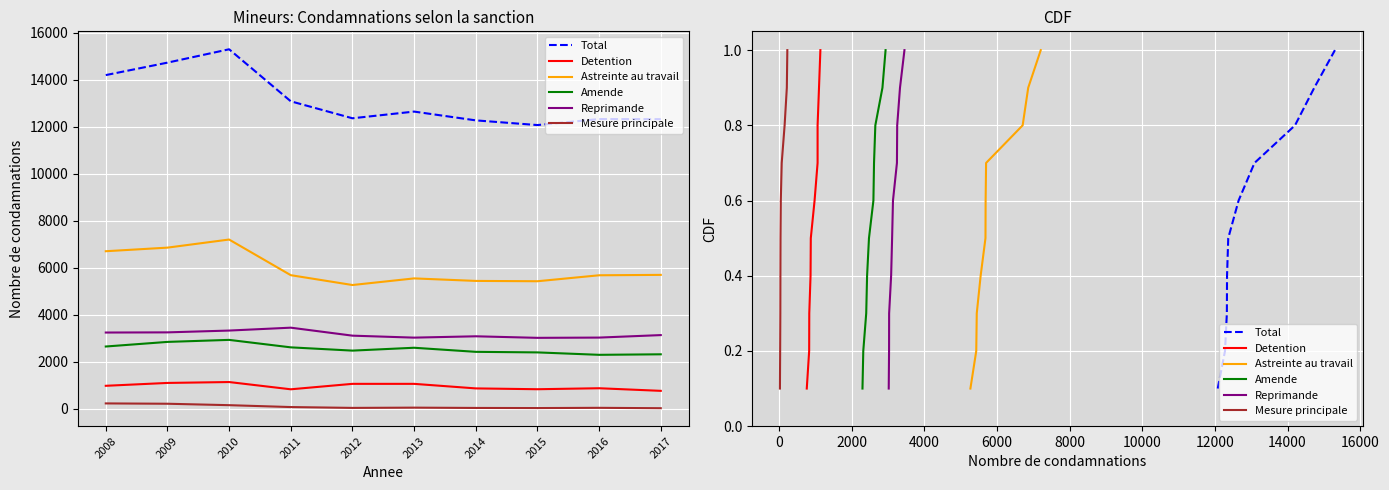

Which has a higher value, 2017 or 2015?

2017